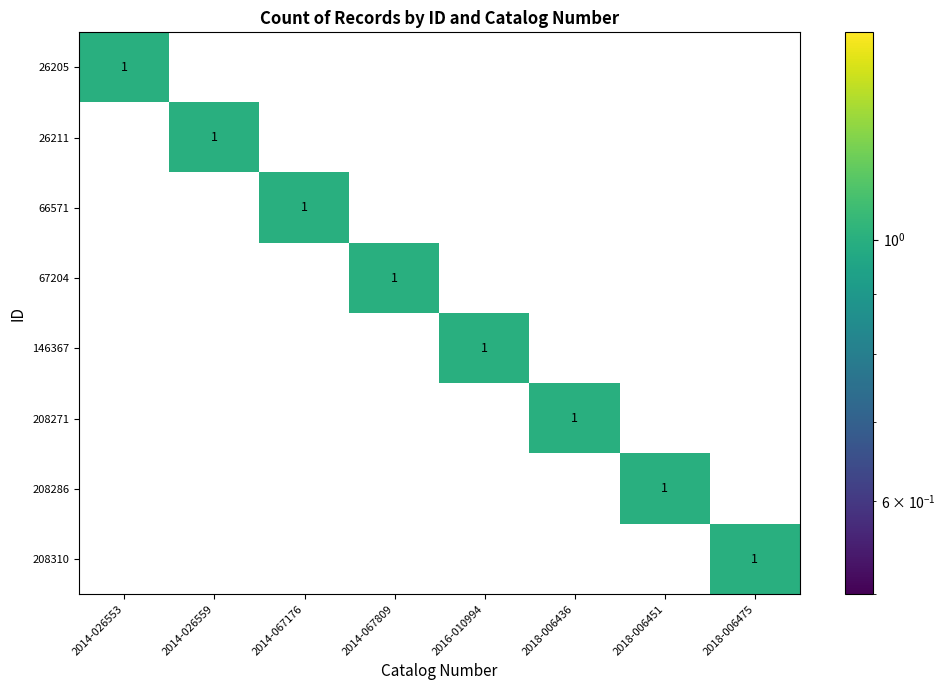

The value of 208310 at 2014-026559 is -1. True or false?

False